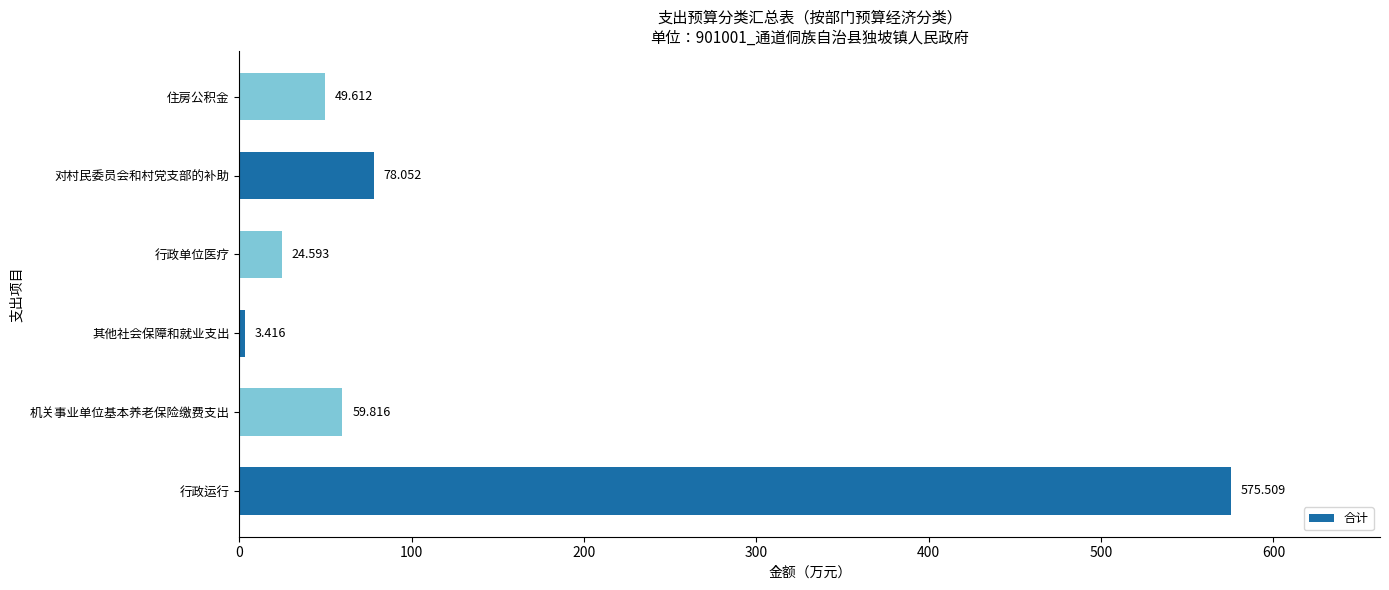

How many data points are less than 59?

3